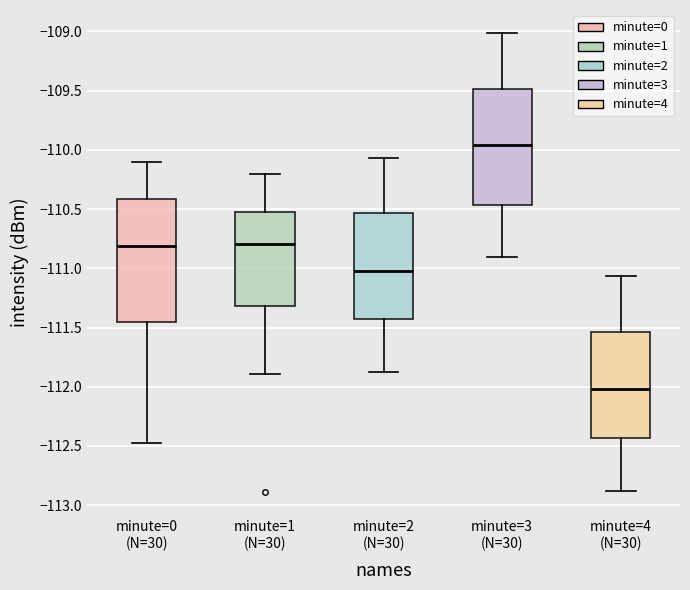

Where is the upper edge of the box for minute=3 (N=30) on the y-axis? The values are not printed on the chart, so give them approximately, as read against the axis.

-109.50